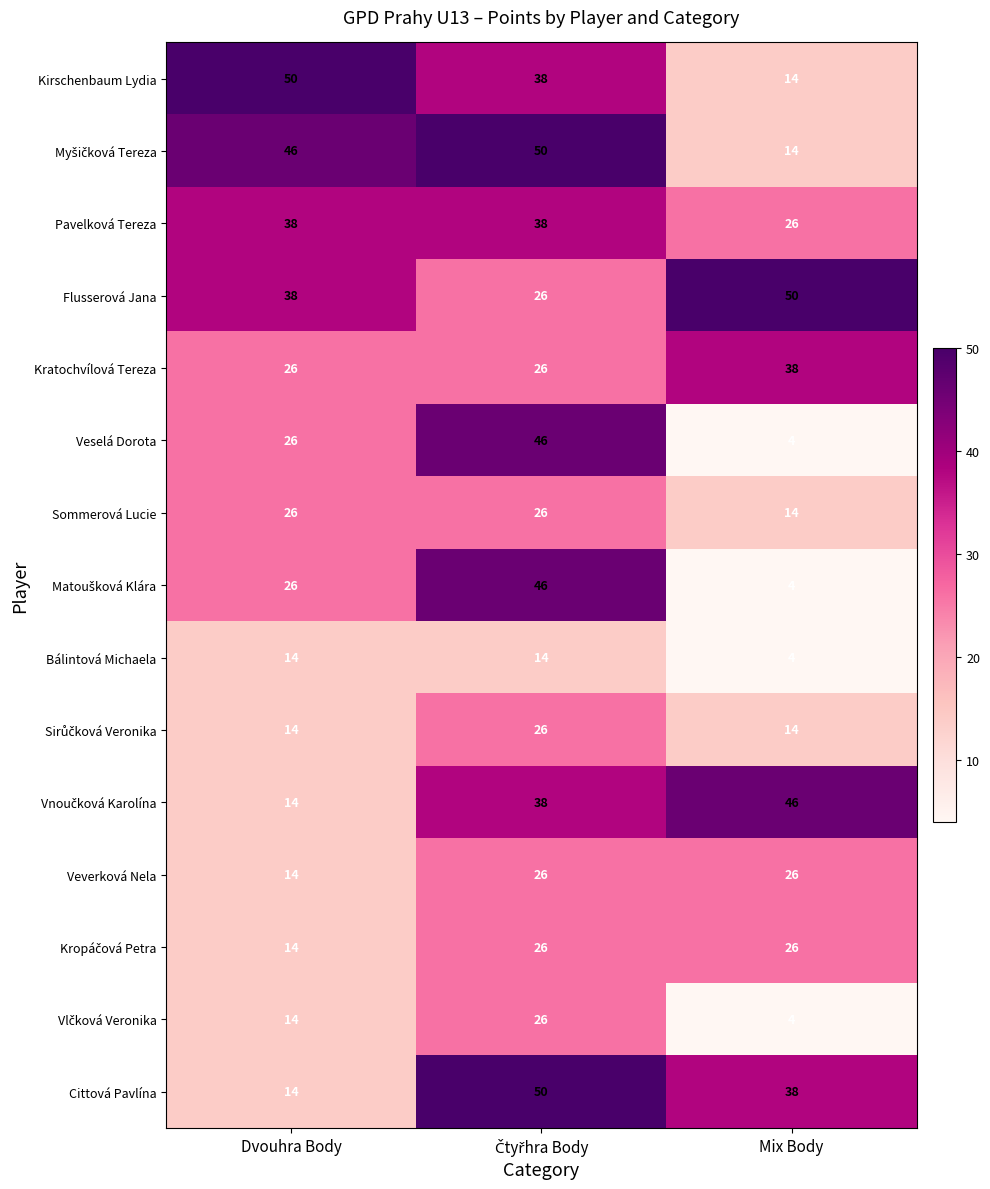

What is the difference between the Kratochvílová Tereza values at Dvouhra Body and Mix Body?

12